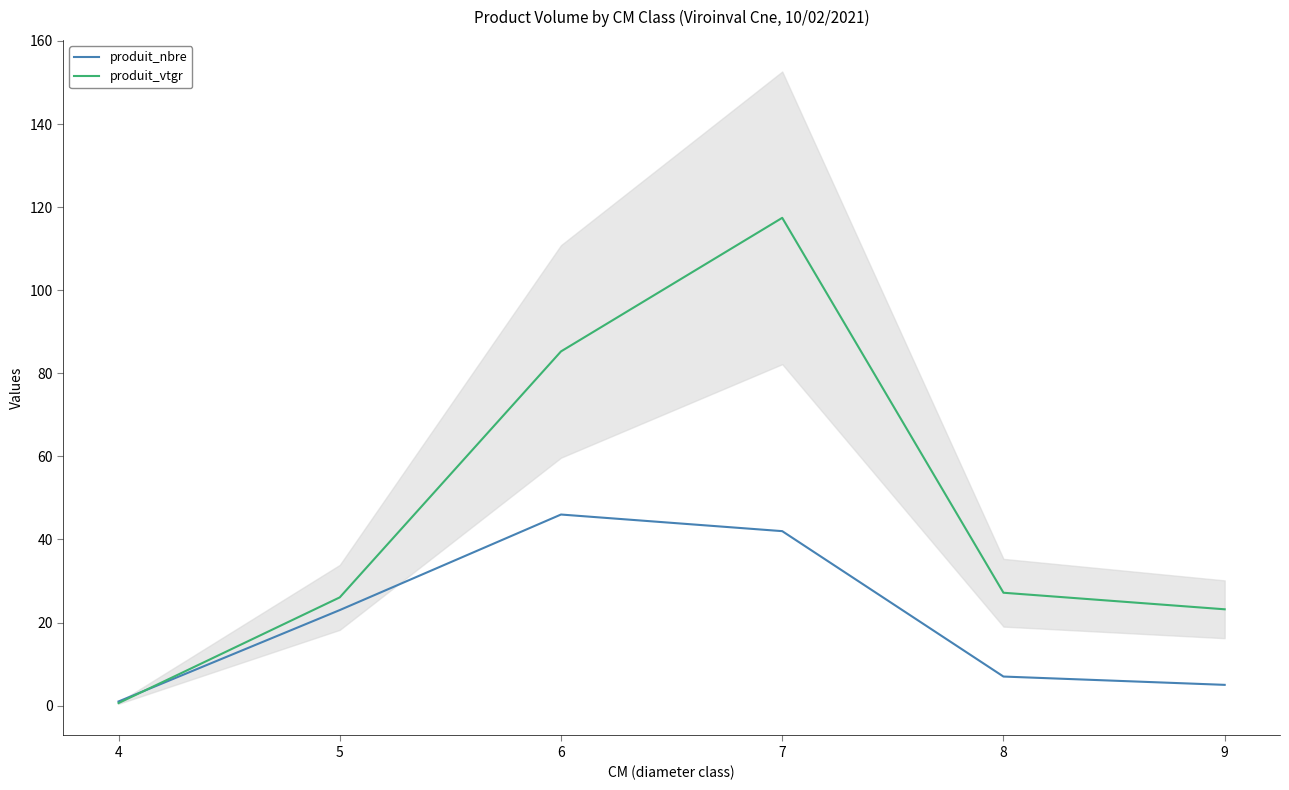

Where is the first local maximum for produit_vtgr?

7